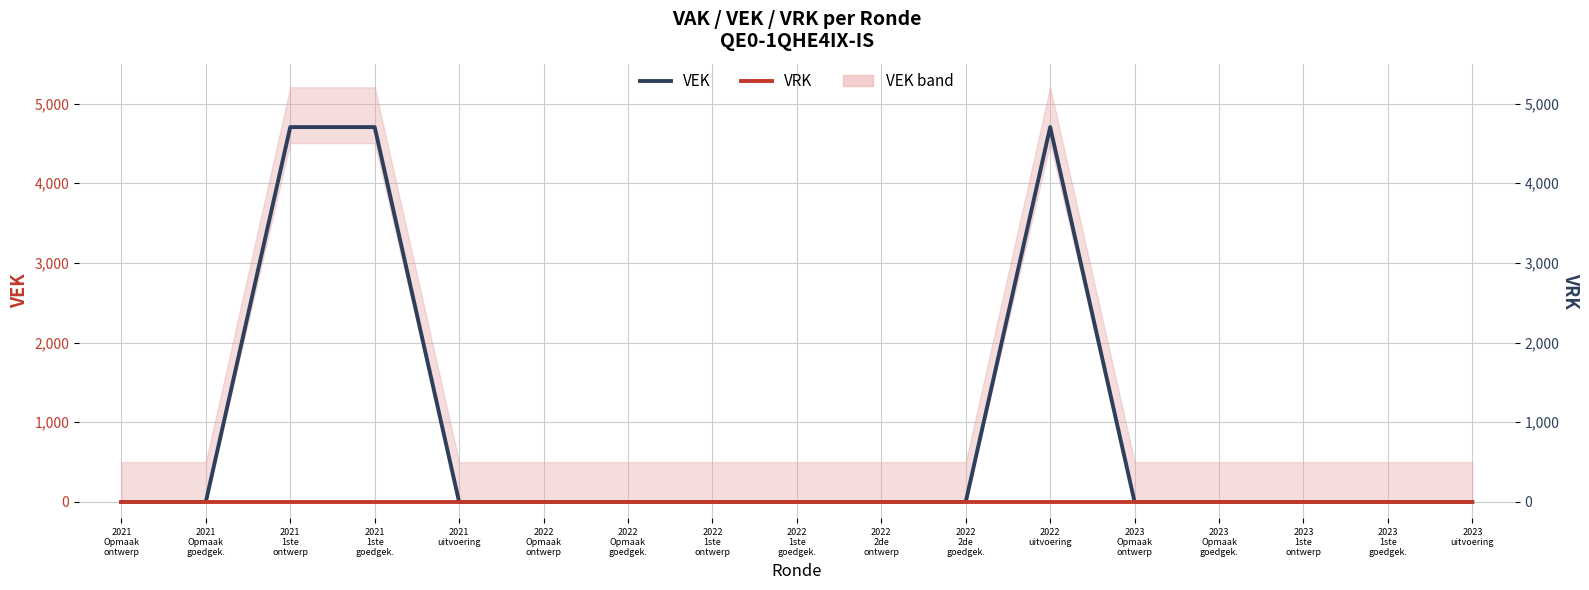

Reading right to left, list all the values displayed in this chart.

VEK: 2023
uitvoering=0	2023
1ste
goedgek.=0	2023
1ste
ontwerp=0	2023
Opmaak
goedgek.=0	2023
Opmaak
ontwerp=0	2022
uitvoering=4704	2022
2de
goedgek.=0	2022
2de
ontwerp=0	2022
1ste
goedgek.=0	2022
1ste
ontwerp=0	2022
Opmaak
goedgek.=0	2022
Opmaak
ontwerp=0	2021
uitvoering=0	2021
1ste
goedgek.=4704	2021
1ste
ontwerp=4704	2021
Opmaak
goedgek.=0	2021
Opmaak
ontwerp=0
VRK: 2023
uitvoering=0	2023
1ste
goedgek.=0	2023
1ste
ontwerp=0	2023
Opmaak
goedgek.=0	2023
Opmaak
ontwerp=0	2022
uitvoering=0	2022
2de
goedgek.=0	2022
2de
ontwerp=0	2022
1ste
goedgek.=0	2022
1ste
ontwerp=0	2022
Opmaak
goedgek.=0	2022
Opmaak
ontwerp=0	2021
uitvoering=0	2021
1ste
goedgek.=0	2021
1ste
ontwerp=0	2021
Opmaak
goedgek.=0	2021
Opmaak
ontwerp=0